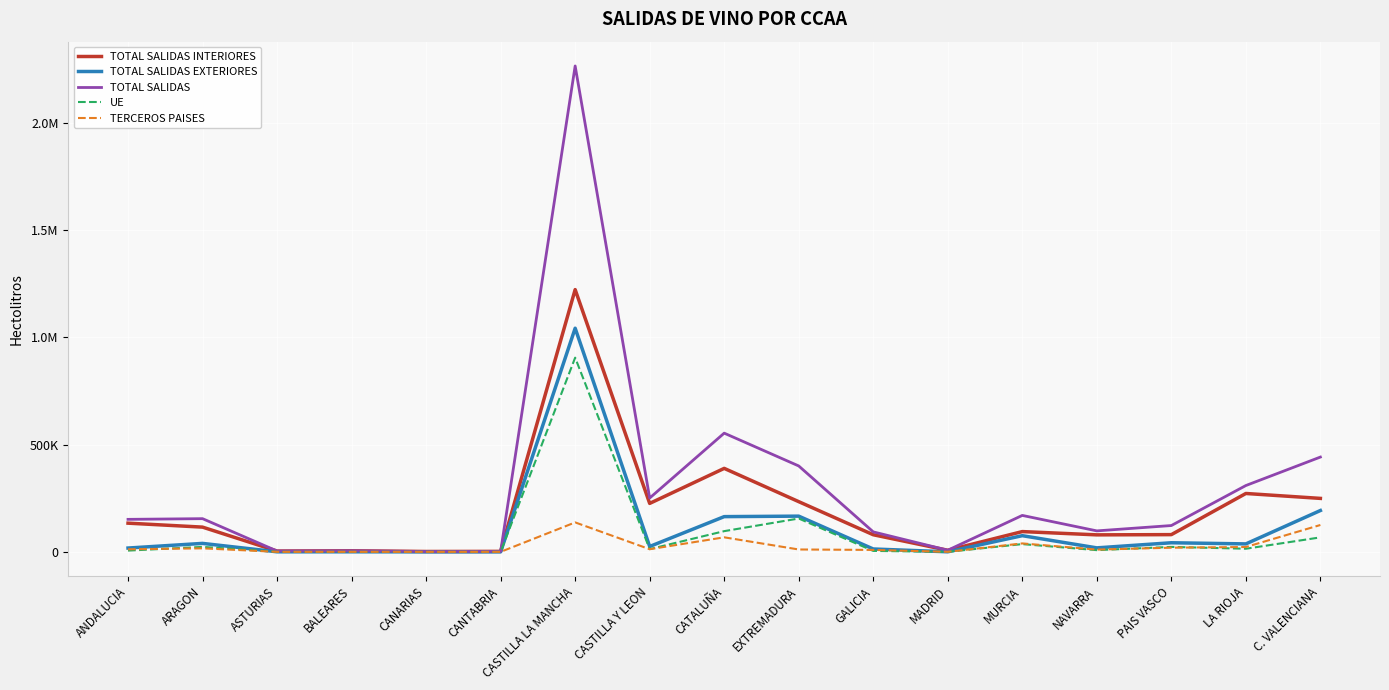

What is the total value across all series at C. VALENCIANA?

1076072